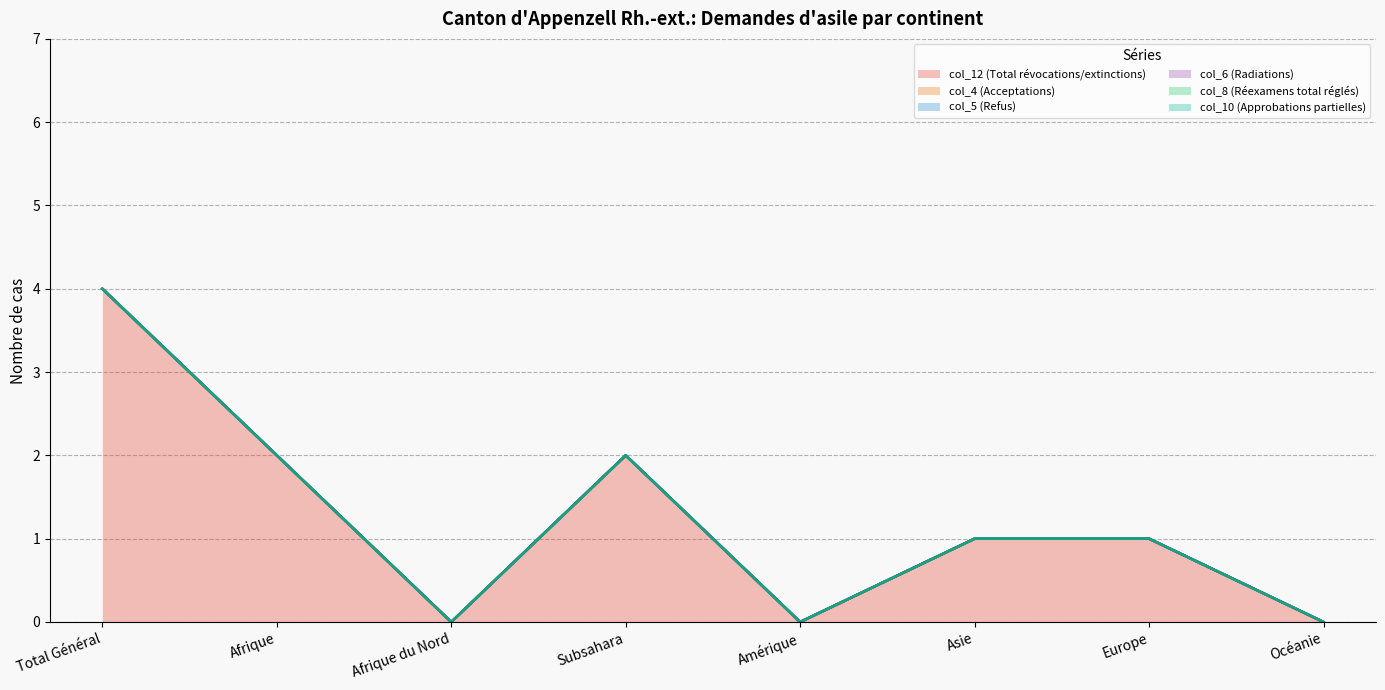

Which series has the widest spread of values?

col_12 (Total révocations/extinctions)